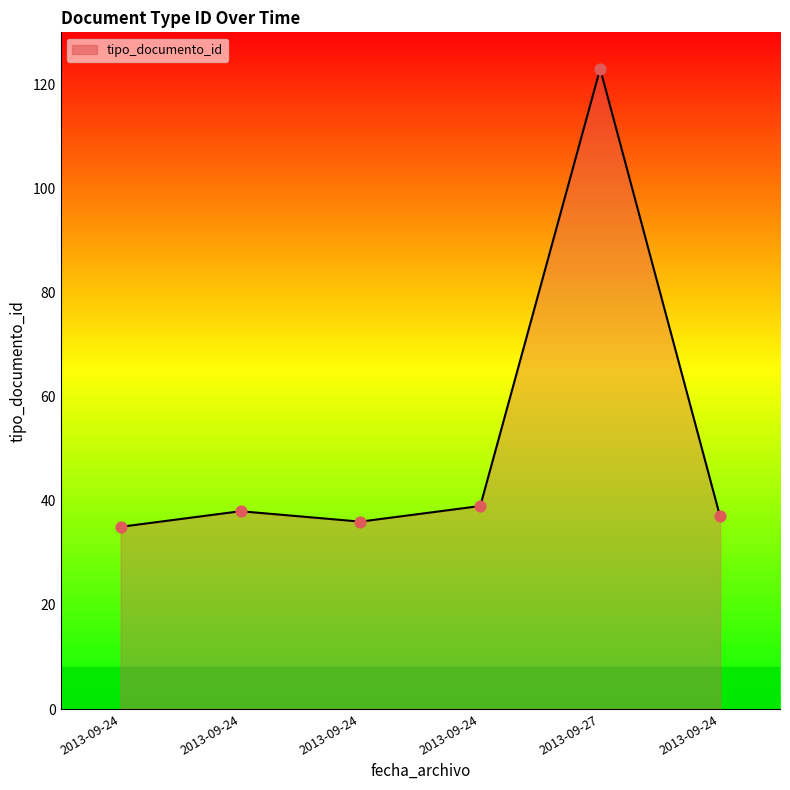

Between 2013-09-24 and 2013-09-27, which is larger?

2013-09-27